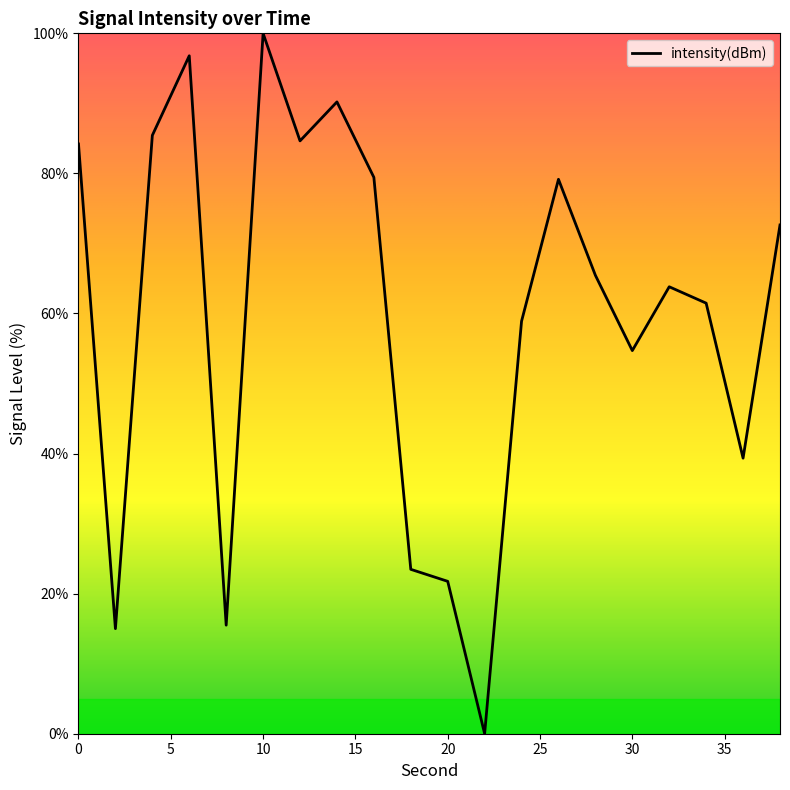

What is the difference between the maximum and minimum values?

100.0